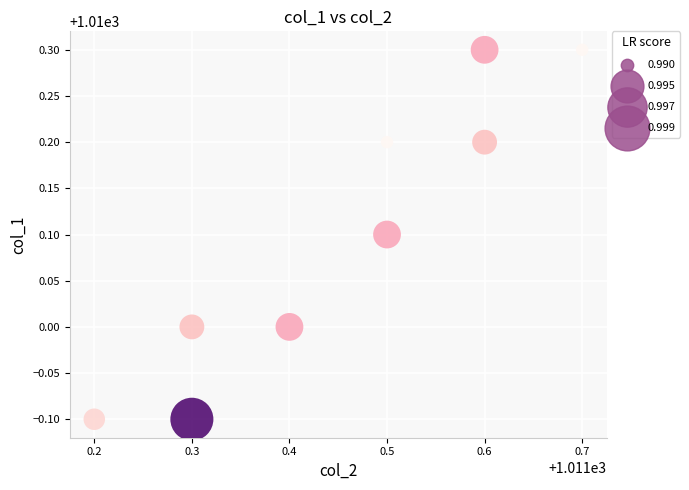

What is the average X value?

1011.5